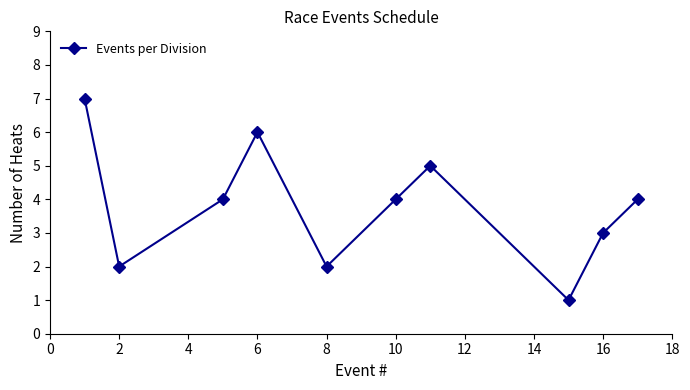

True or false: the data has more than 1 interior local peaks.

True